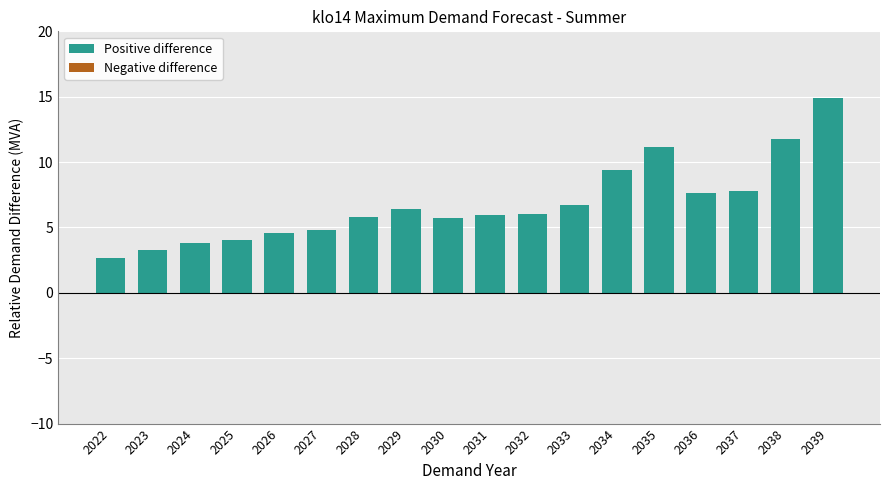

What is the ratio of the value at 2023 to the value at 2032?

0.5